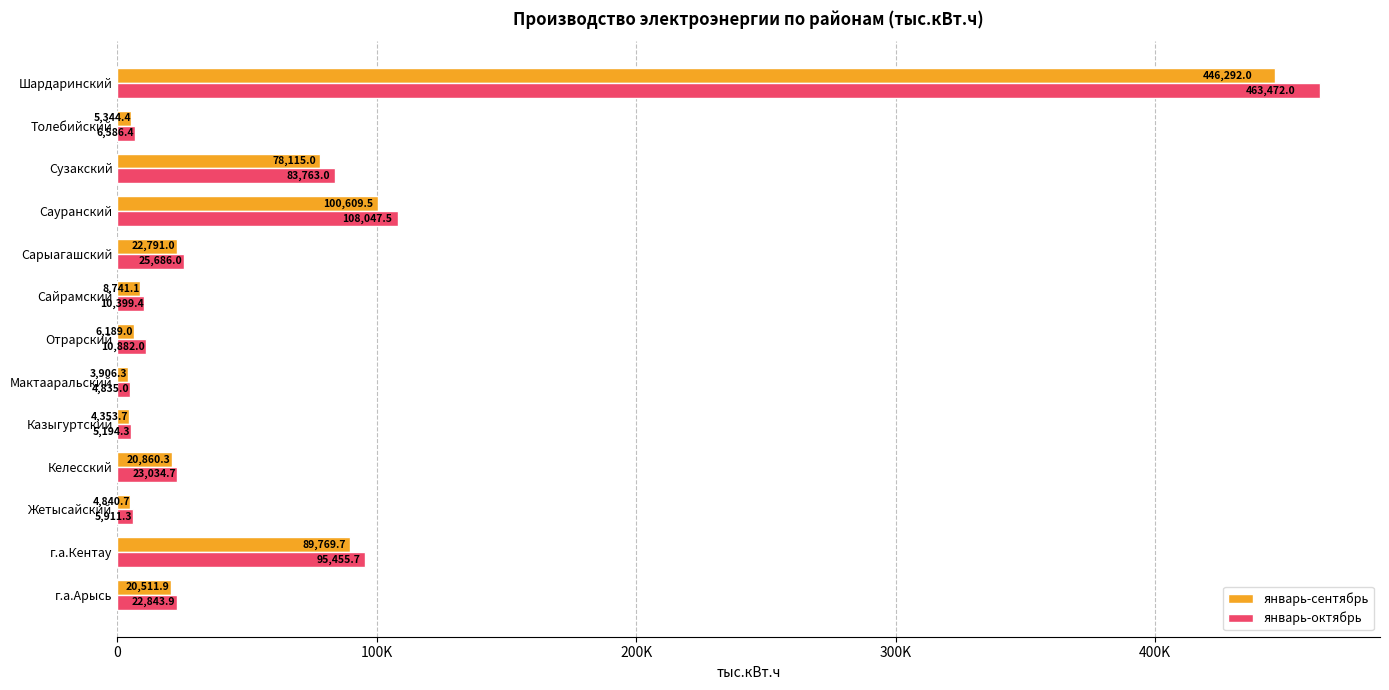

List the series in order of their peak value, lowest first.

январь-сентябрь, январь-октябрь